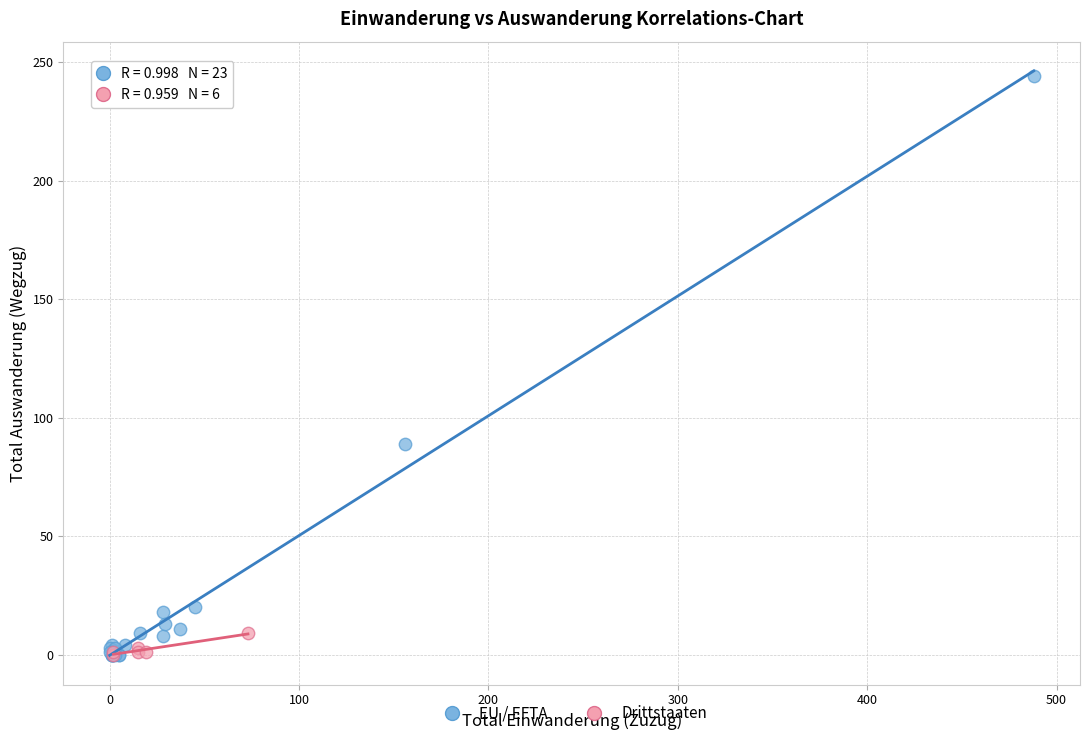

What are all the series names shown in the legend?

EU / EFTA, Drittstaaten